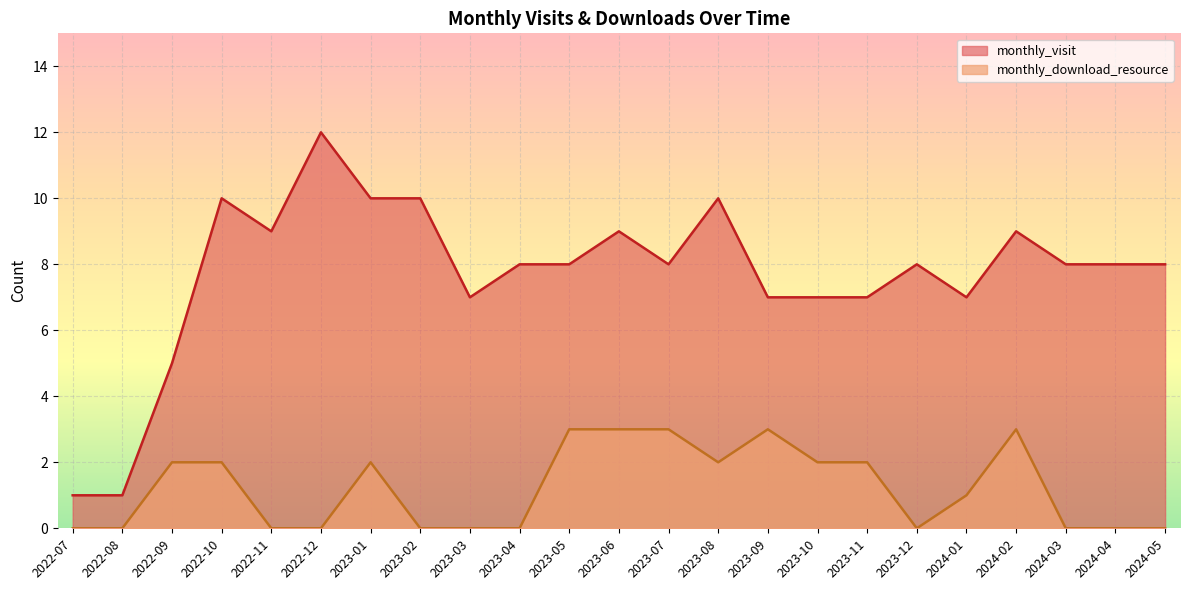

What is the difference between the highest and lowest values at 2023-11?

5